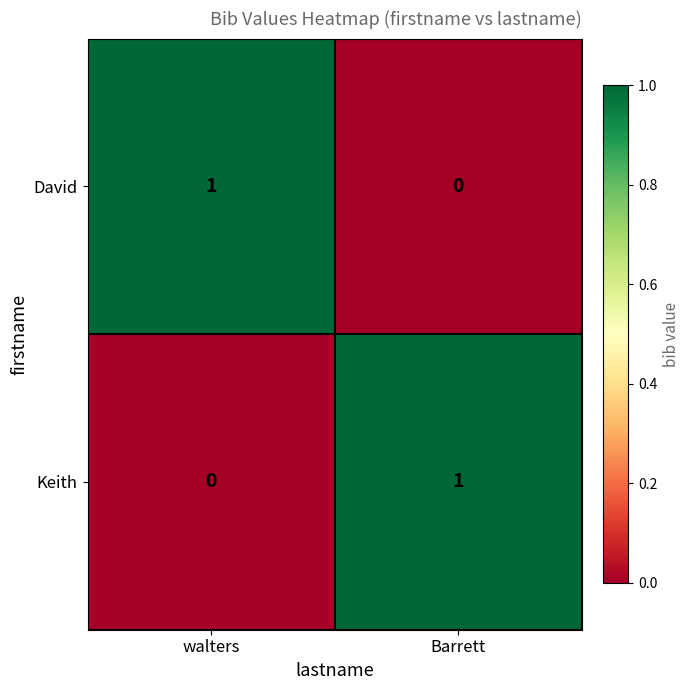

Is it true that Keith equals 1 at walters?

False